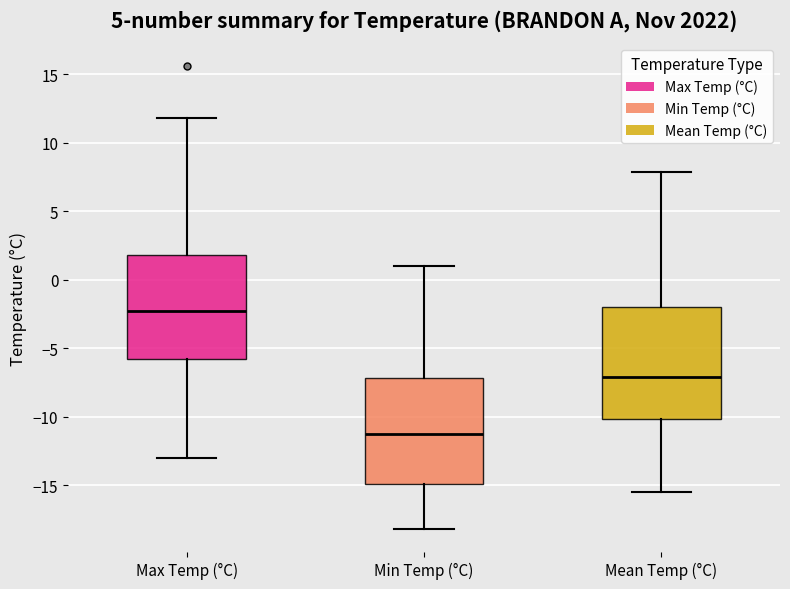

Which box's median line is the highest?

Max Temp (°C)